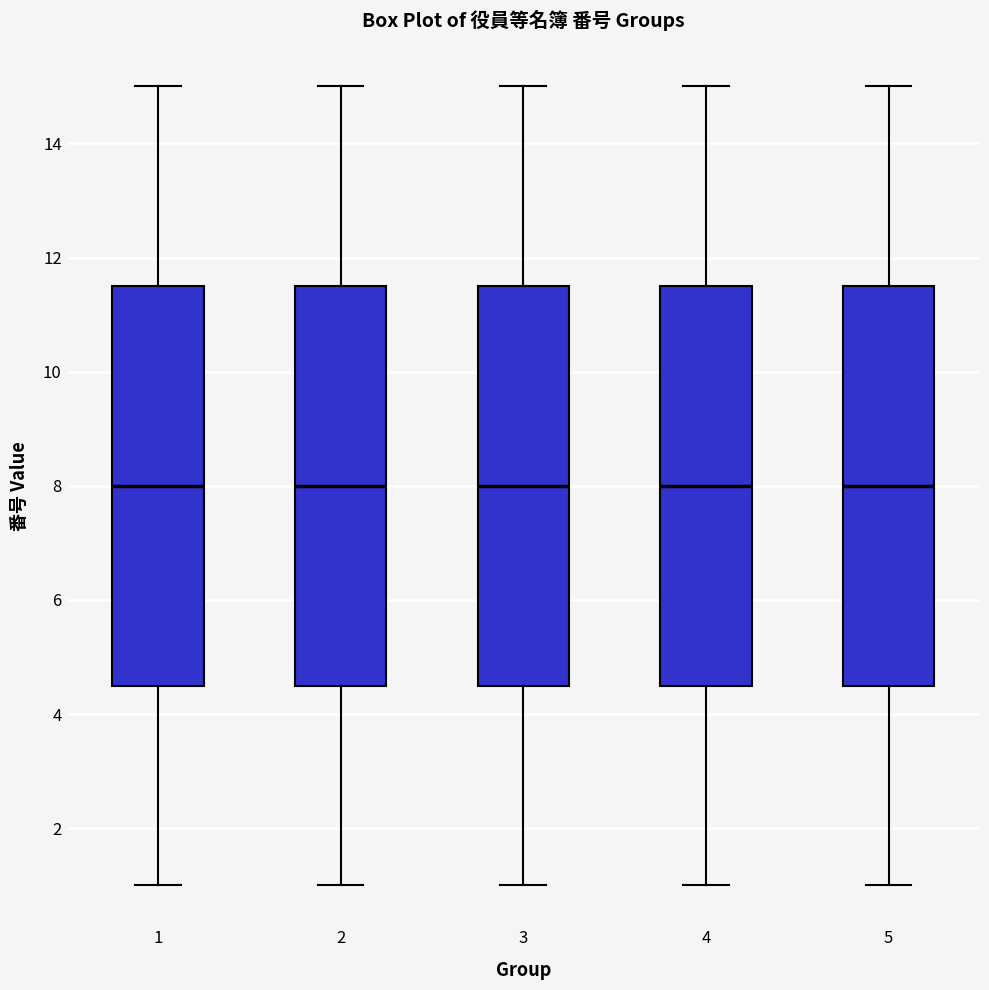

Reading left to right, transcribe this box plot: for each box, give where its median line is, the range the box spans, and where its two whiskers end, as read against the y-axis. The values are not printed on the chart, so give them approximately, as read against the axis.

1: median 8.0, box 4.6 to 11.6, whiskers 1.0 to 15.0
2: median 8.0, box 4.6 to 11.6, whiskers 1.0 to 15.0
3: median 8.0, box 4.6 to 11.6, whiskers 1.0 to 15.0
4: median 8.0, box 4.6 to 11.6, whiskers 1.0 to 15.0
5: median 8.0, box 4.6 to 11.6, whiskers 1.0 to 15.0